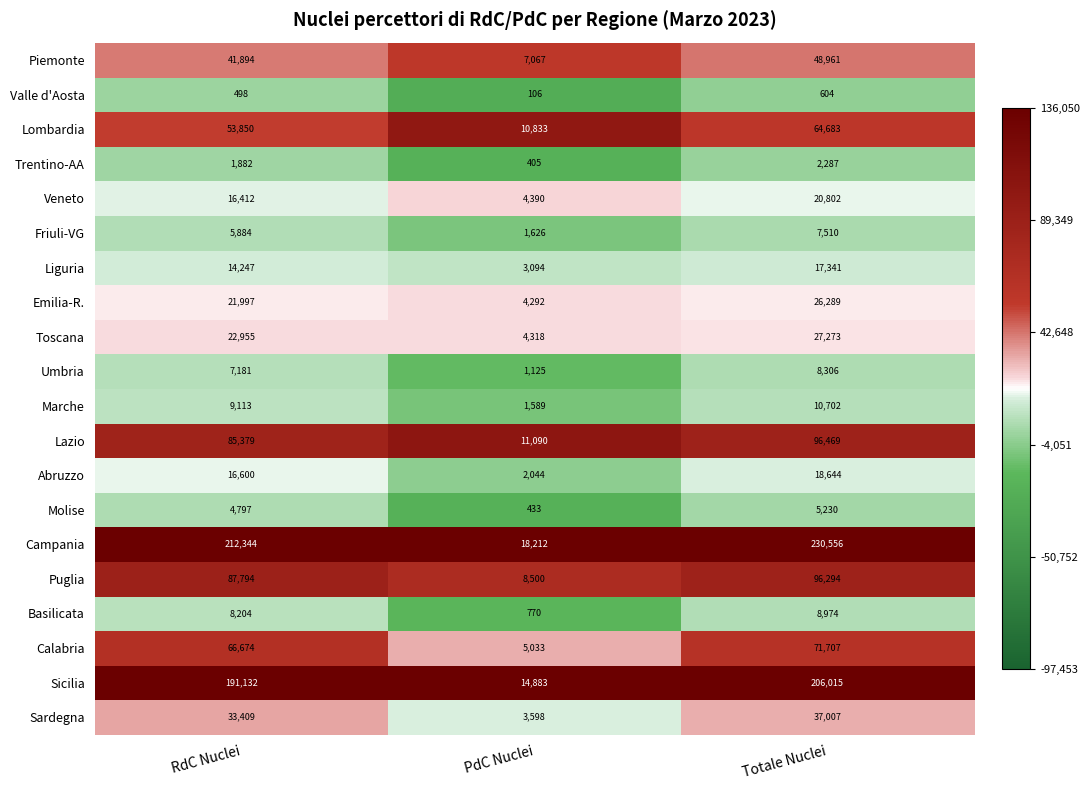

Which series changed the most between RdC Nuclei and Totale Nuclei?

Campania